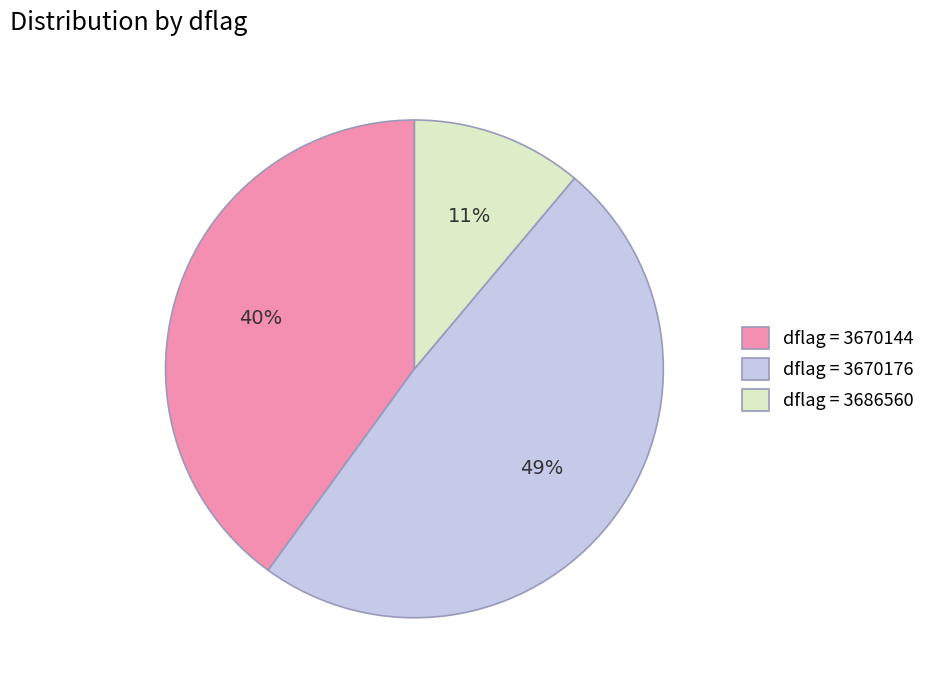

Is there a majority slice in this chart?

No